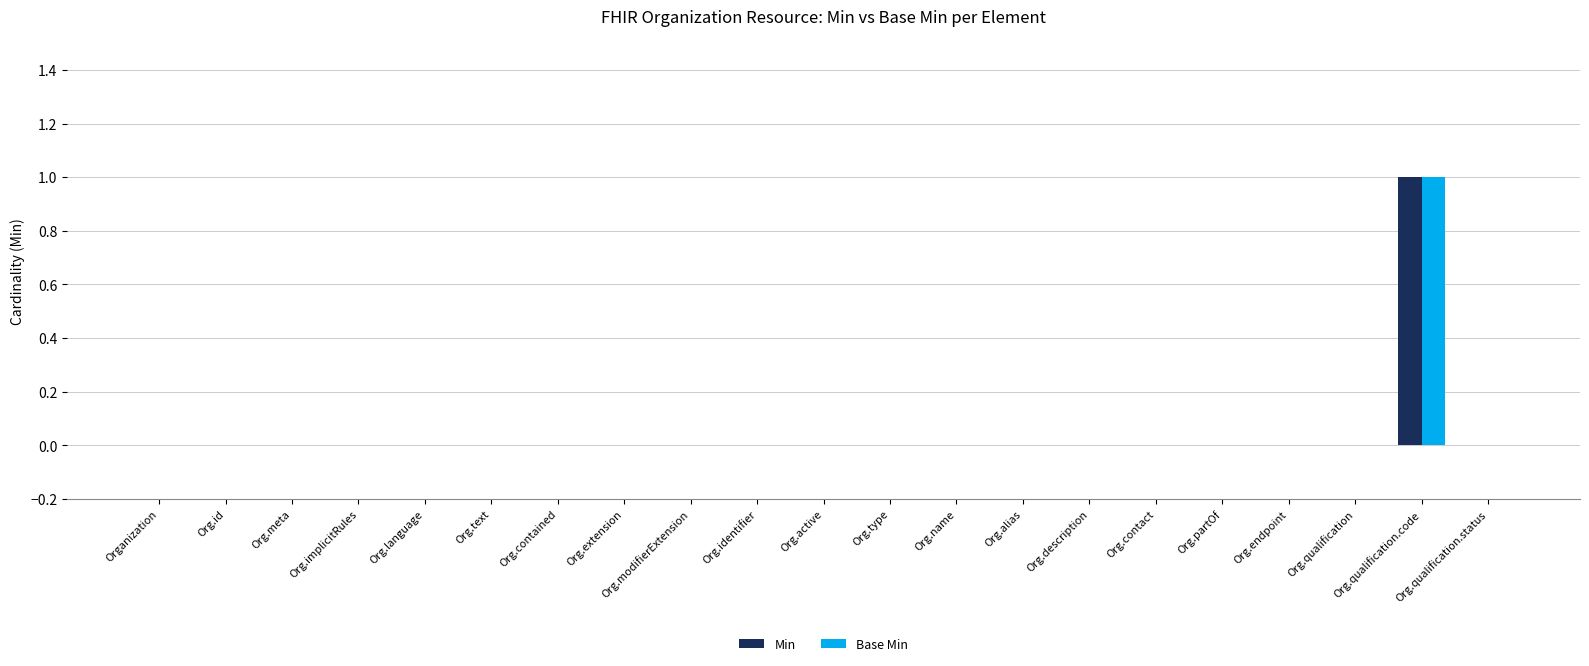

What is the maximum value shown in the chart?

1